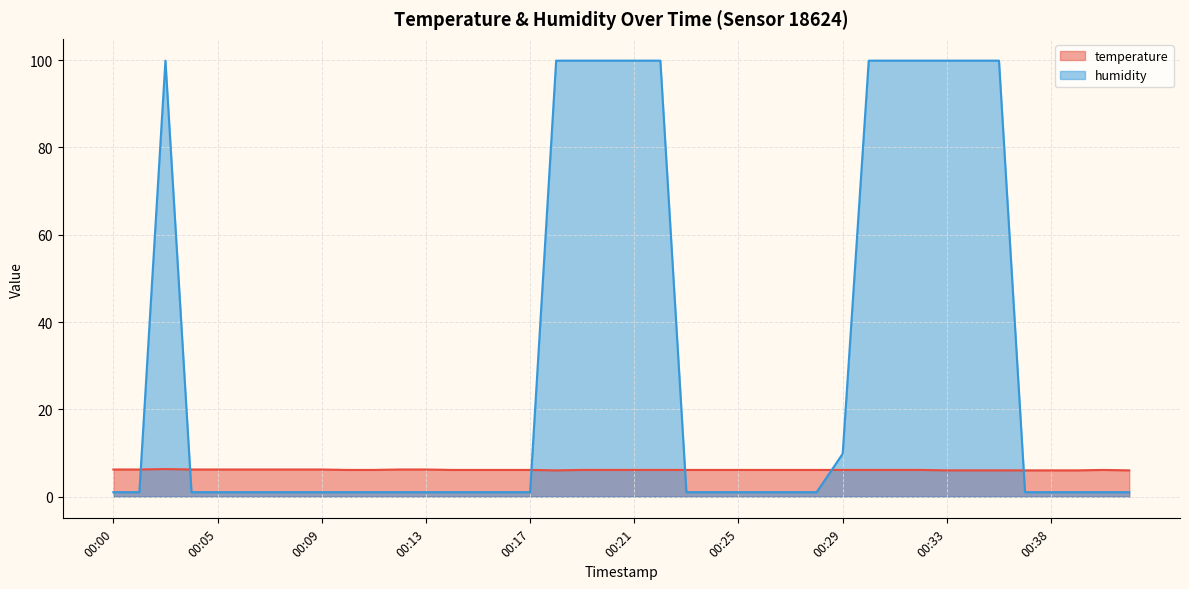

What is the difference between the maximum and minimum values in the temperature series?

0.3